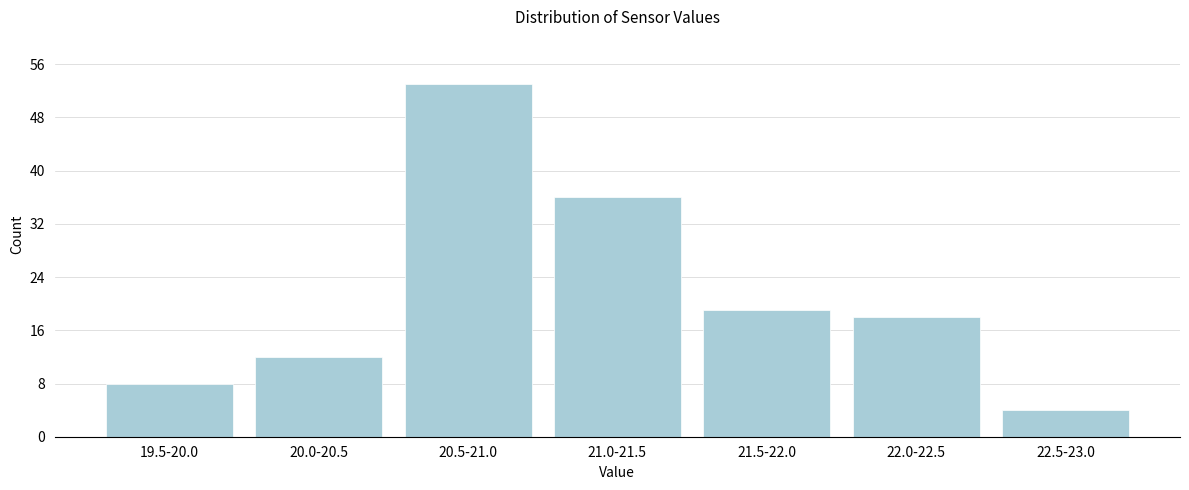

Reading right to left, what are all the values shown in this chart?

4	18	19	36	53	12	8